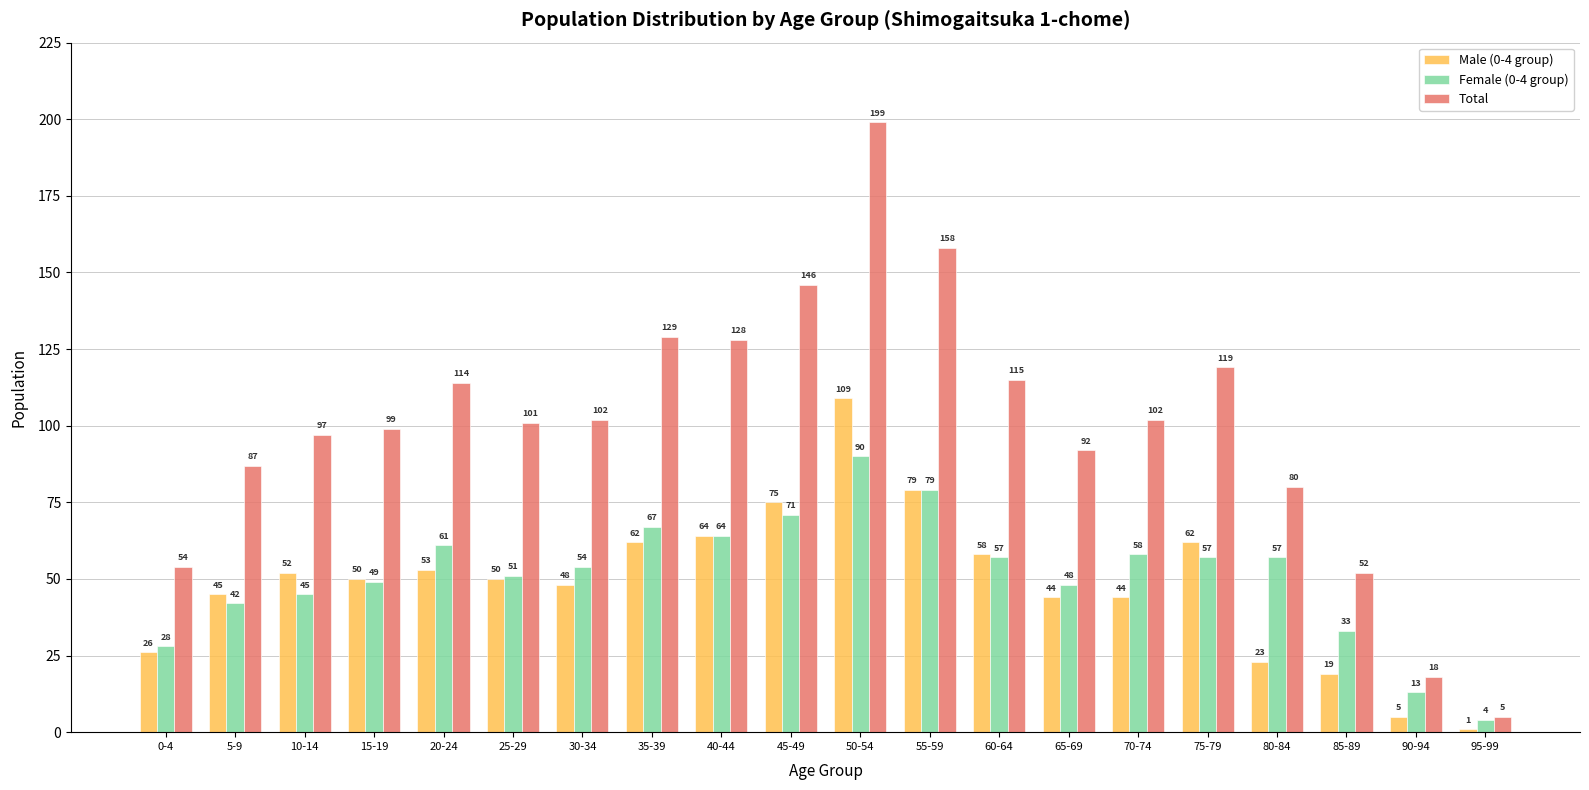

Rank the series at 5-9 from lowest to highest value.

Female (0-4 group), Male (0-4 group), Total